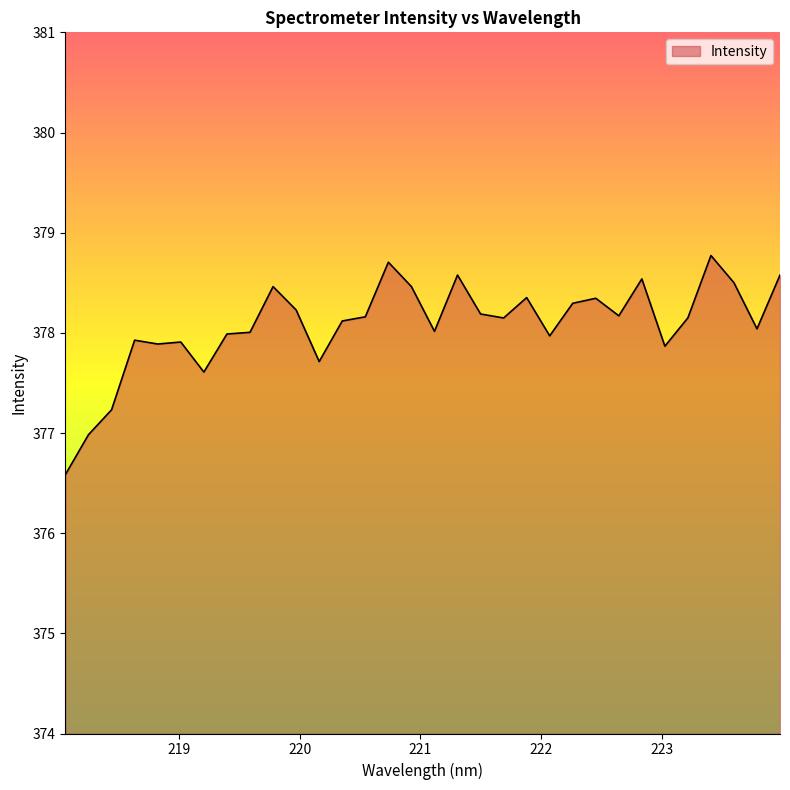

What is the difference between the maximum and minimum values?

2.2